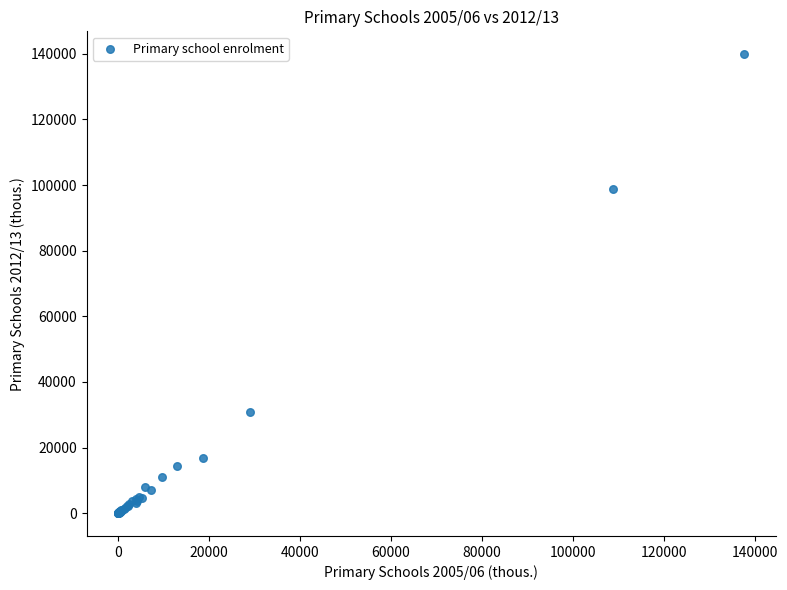

What Y value in the scatter plot is closest to 69949?

98870.8